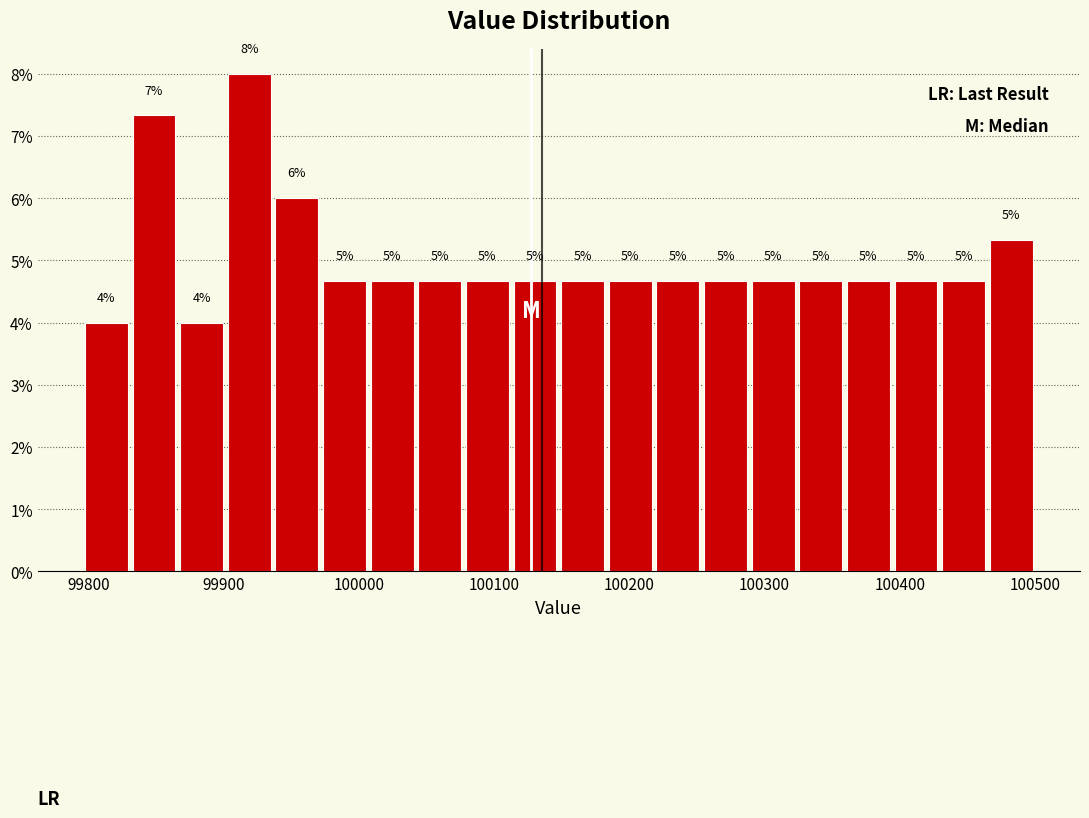

Read against the x-axis, roughly where is the centre of the tallest bar?

99920